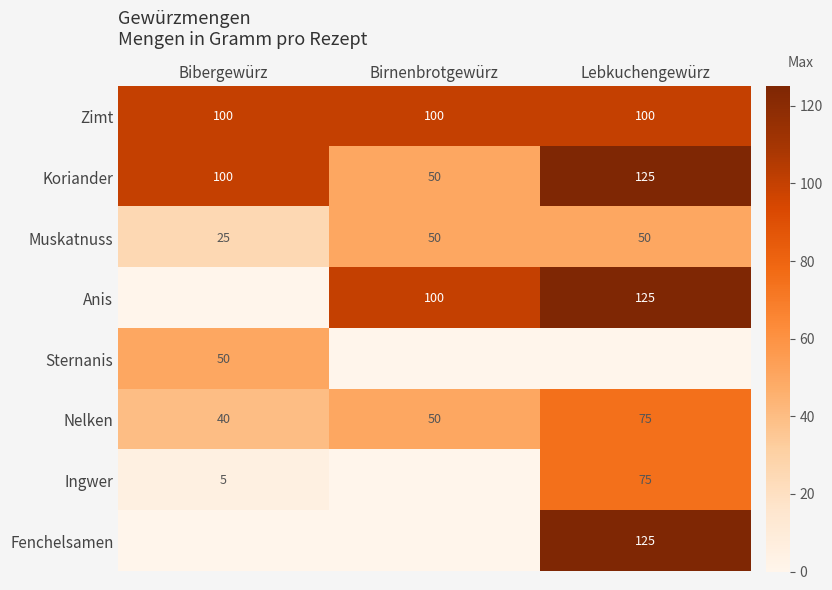

How many Muskatnuss values are between 25 and 50?

3